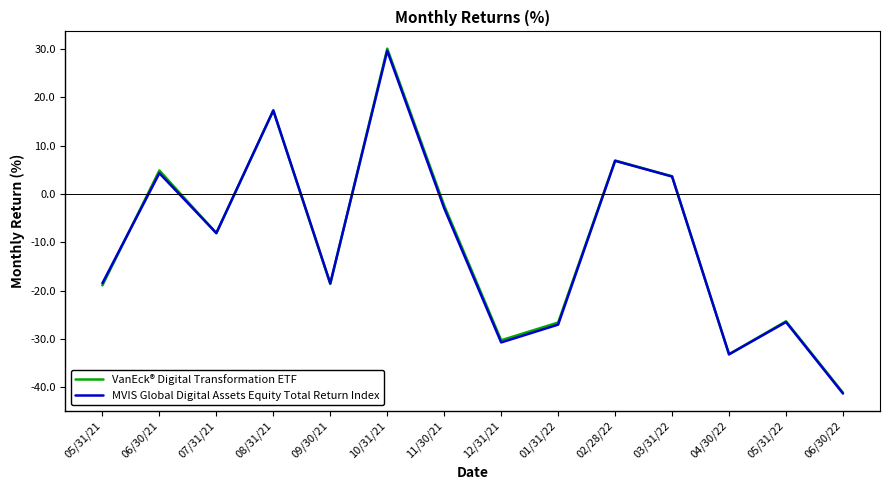

After their last crossing, which series has the higher values: MVIS Global Digital Assets Equity Total Return Index or VanEck® Digital Transformation ETF?

VanEck® Digital Transformation ETF